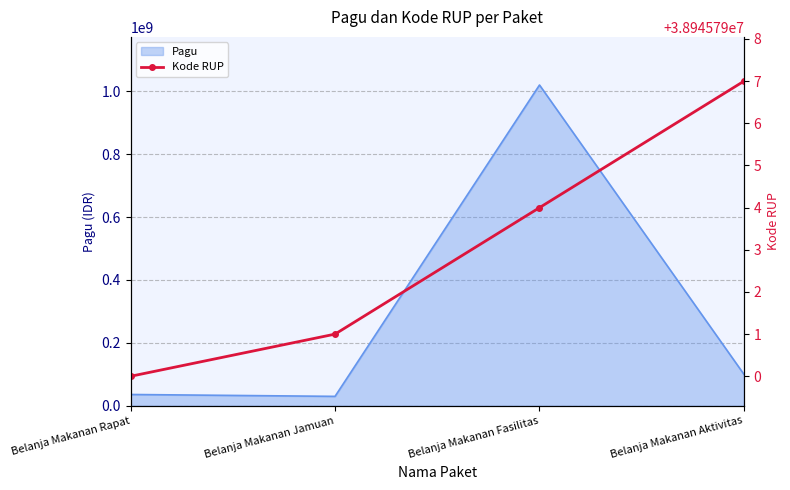

How many series are shown in this chart?

2